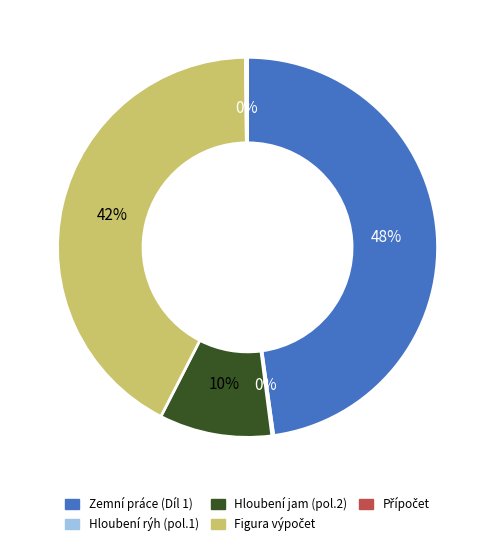

To the nearest percent, what is the difference between the largest and smallest slice percentages?

48%